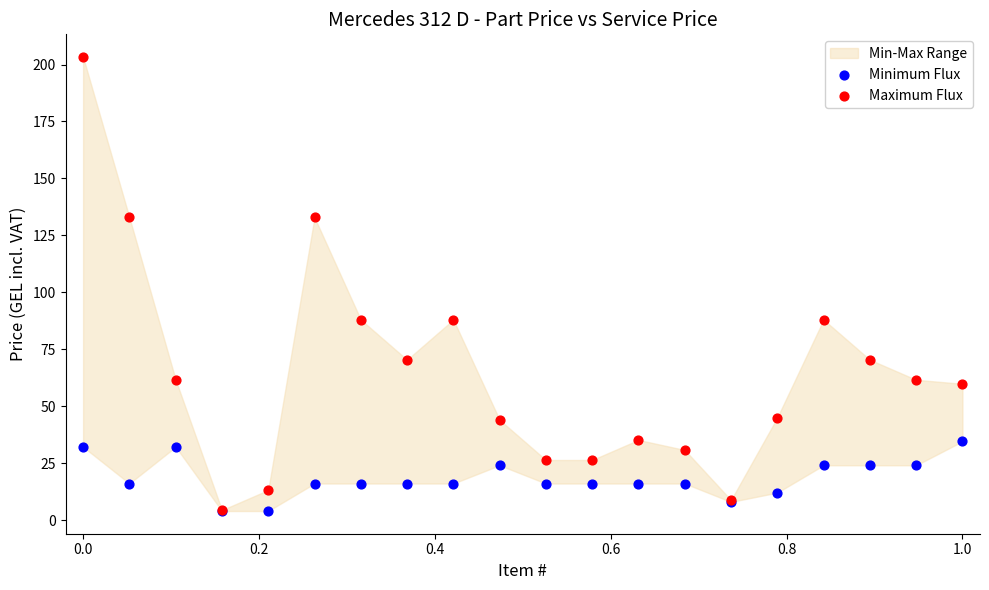

Which series contains the lowest Y value?

Minimum Flux